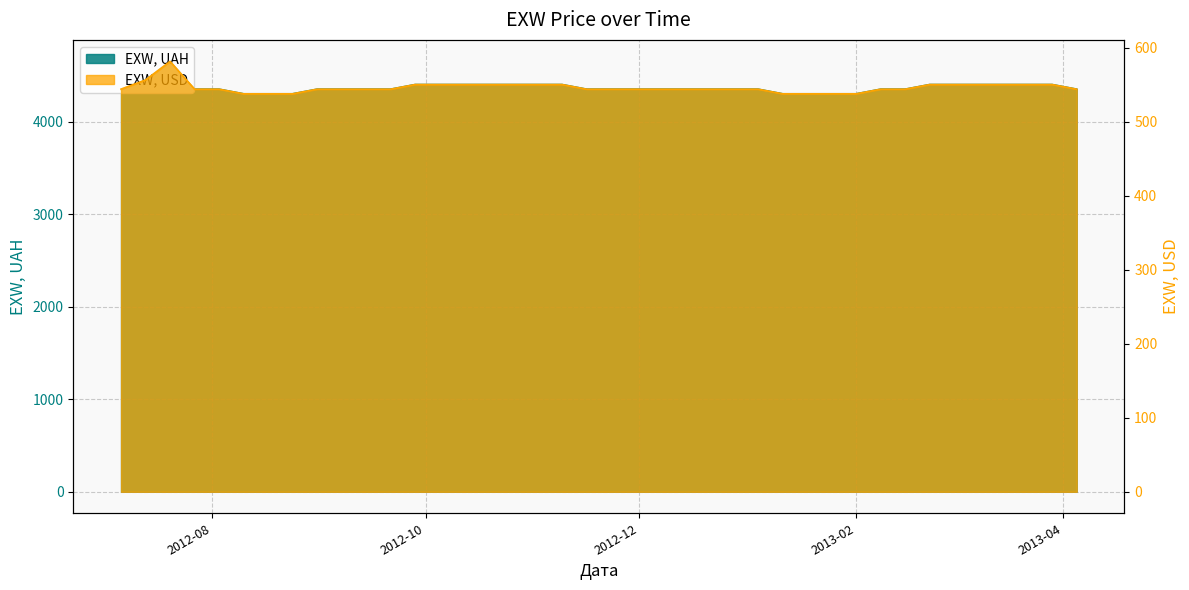

What is the total value across all series at 2012-07-27?

4894.2